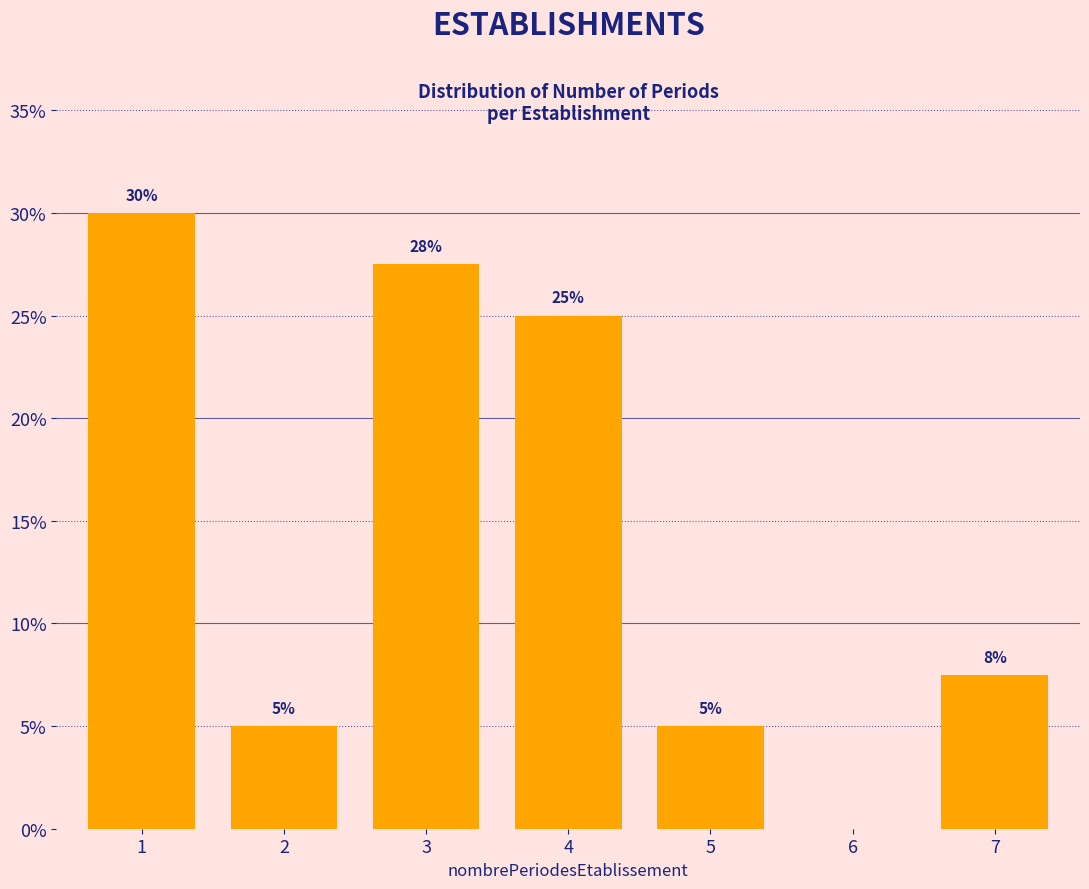

Between 4 and 7, which is larger?

4